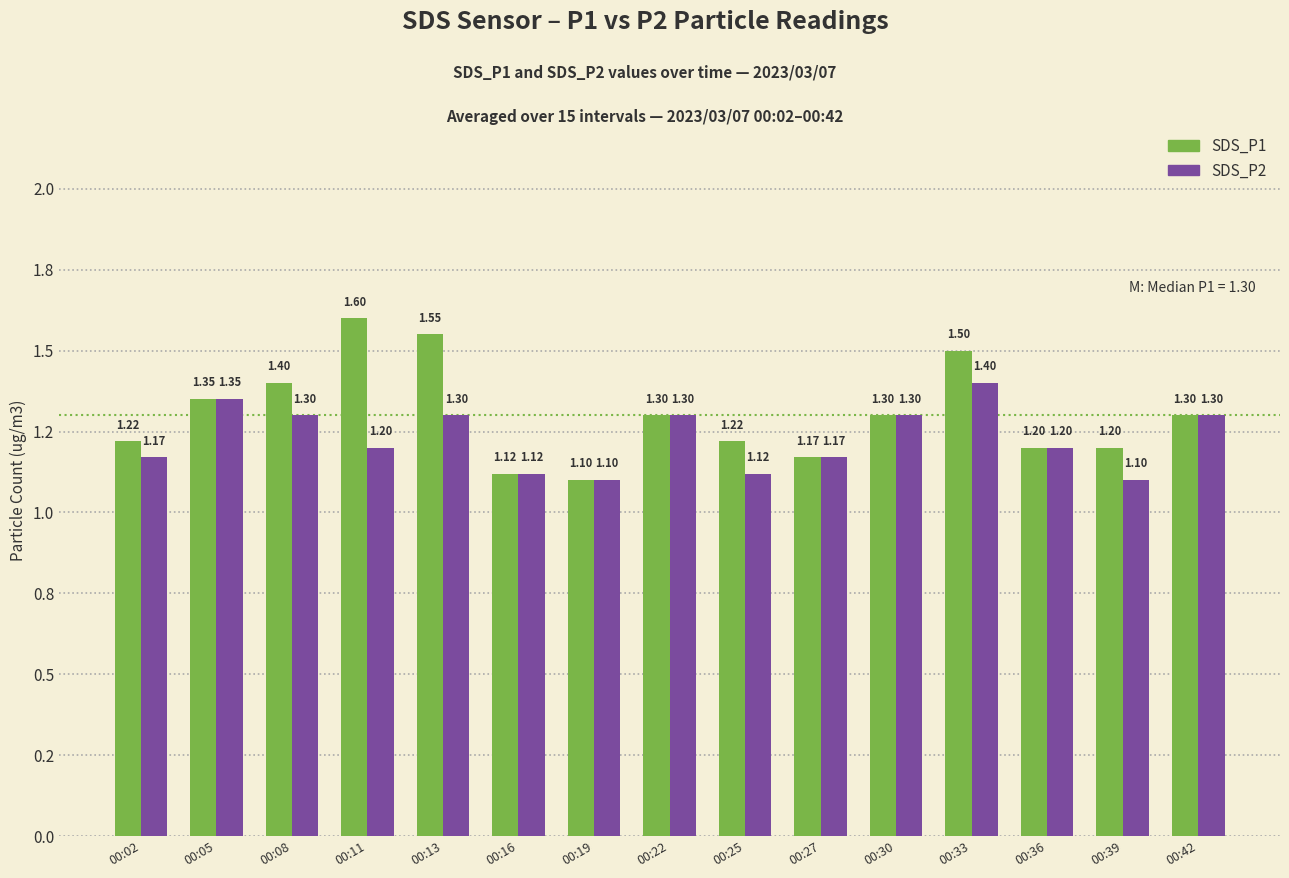

How many SDS_P1 values are between 1 and 2?

15